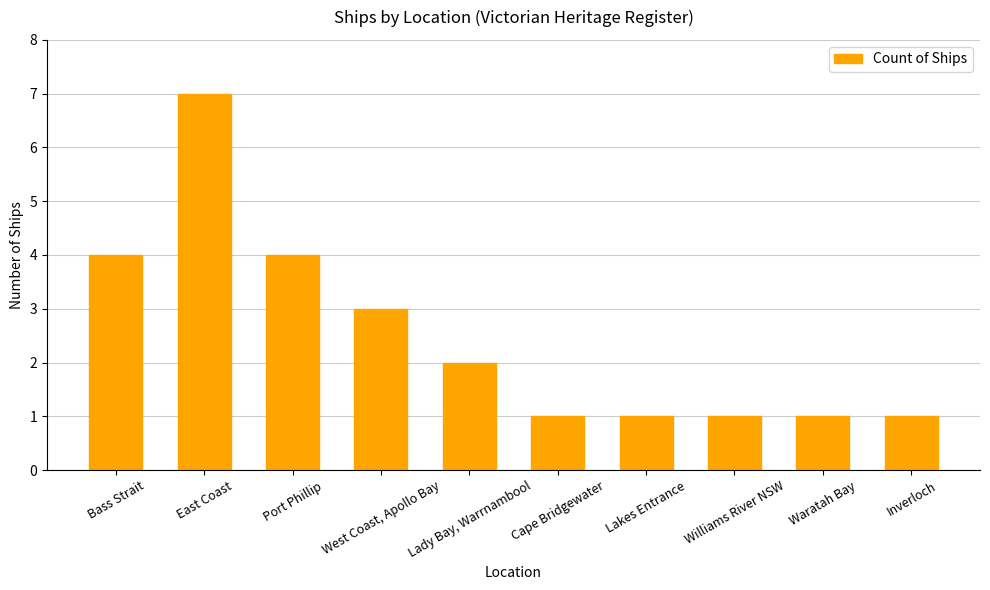

What is the difference between the maximum and minimum values?

6